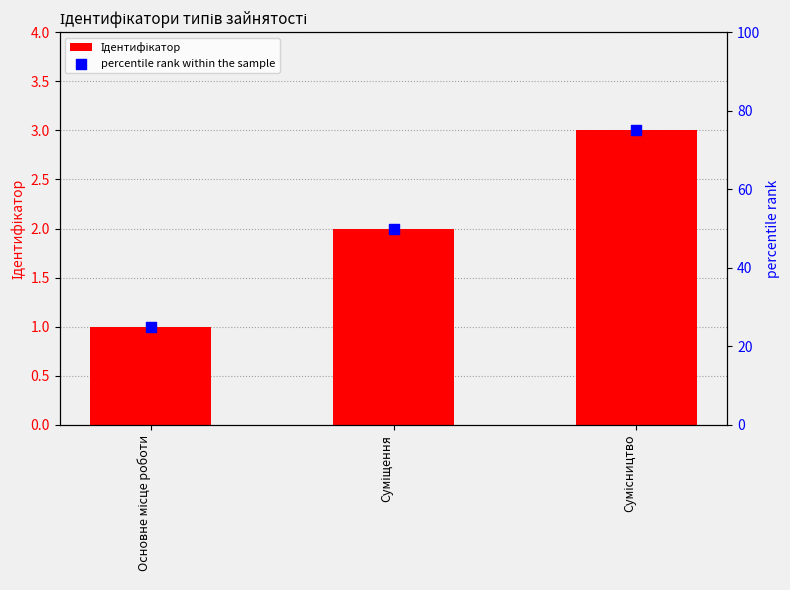

Which series reaches the maximum Y coordinate?

percentile rank within the sample